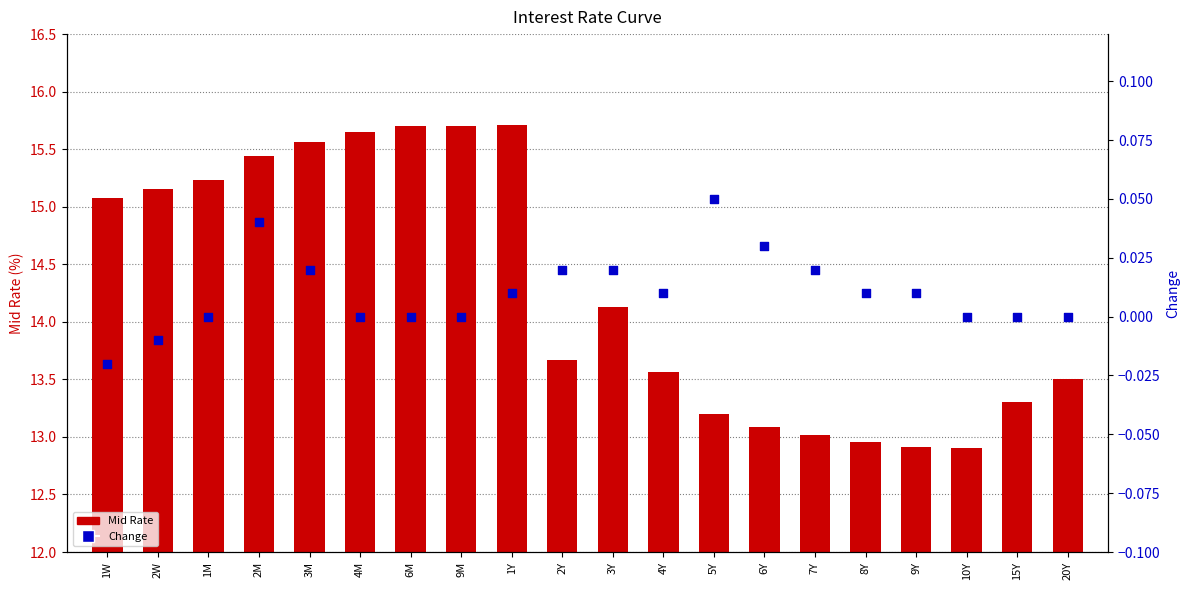

What is the total value across all series at 2W?

15.1